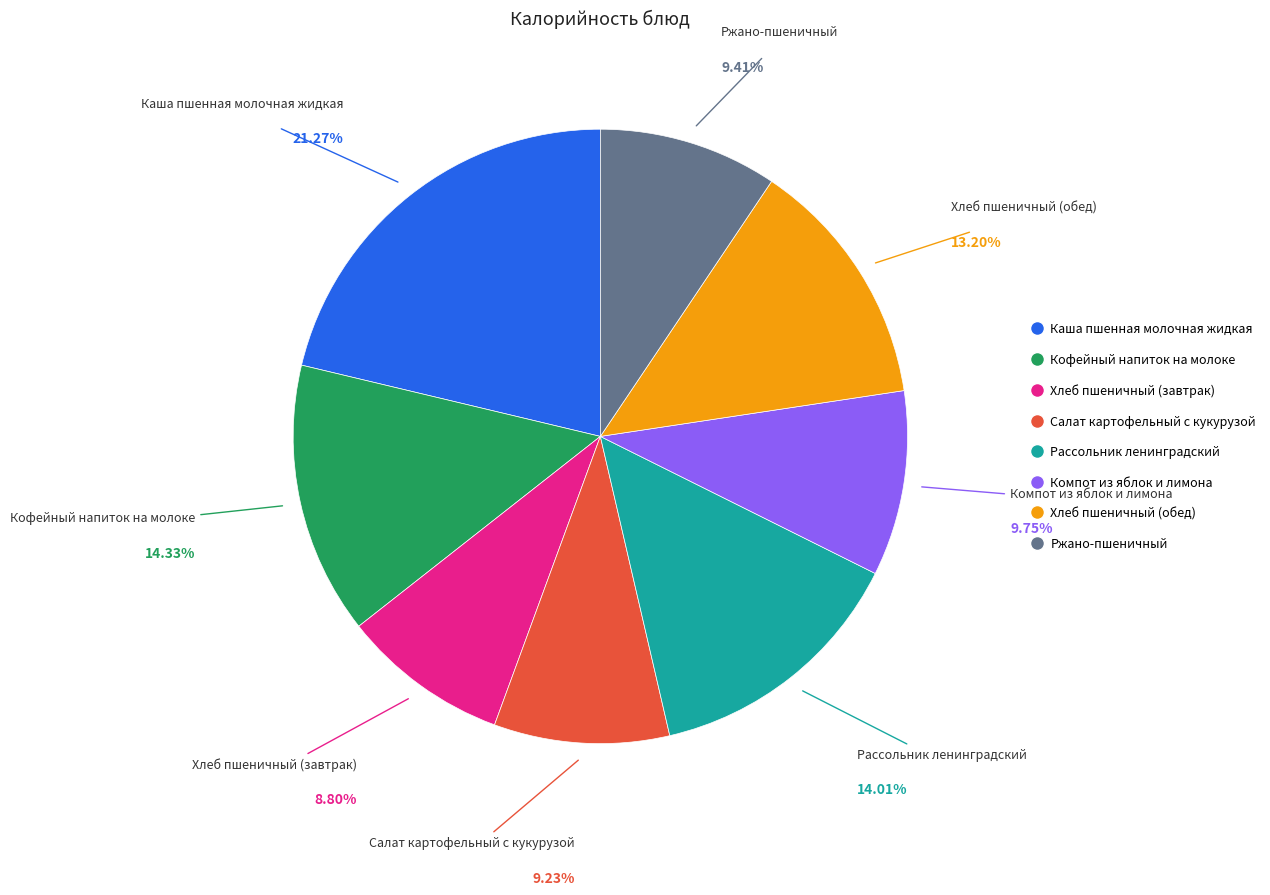

Does Кофейный напиток на молоке account for over 50% of the chart?

No